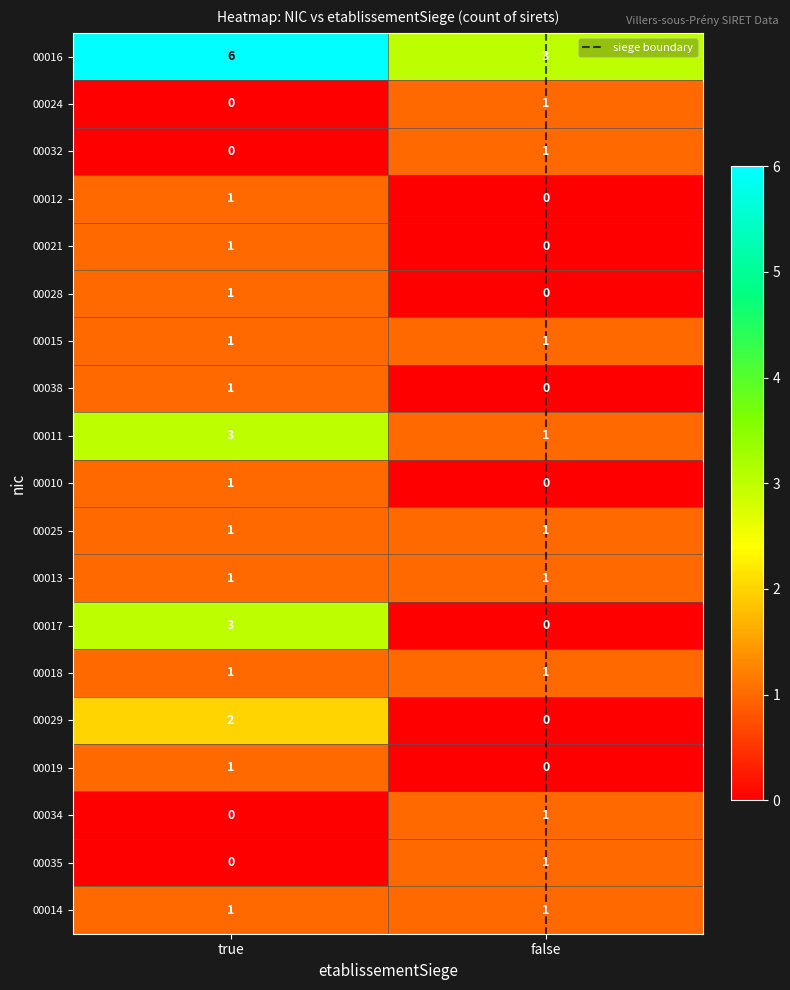

Where is 00038 nearest to the value 0?

false